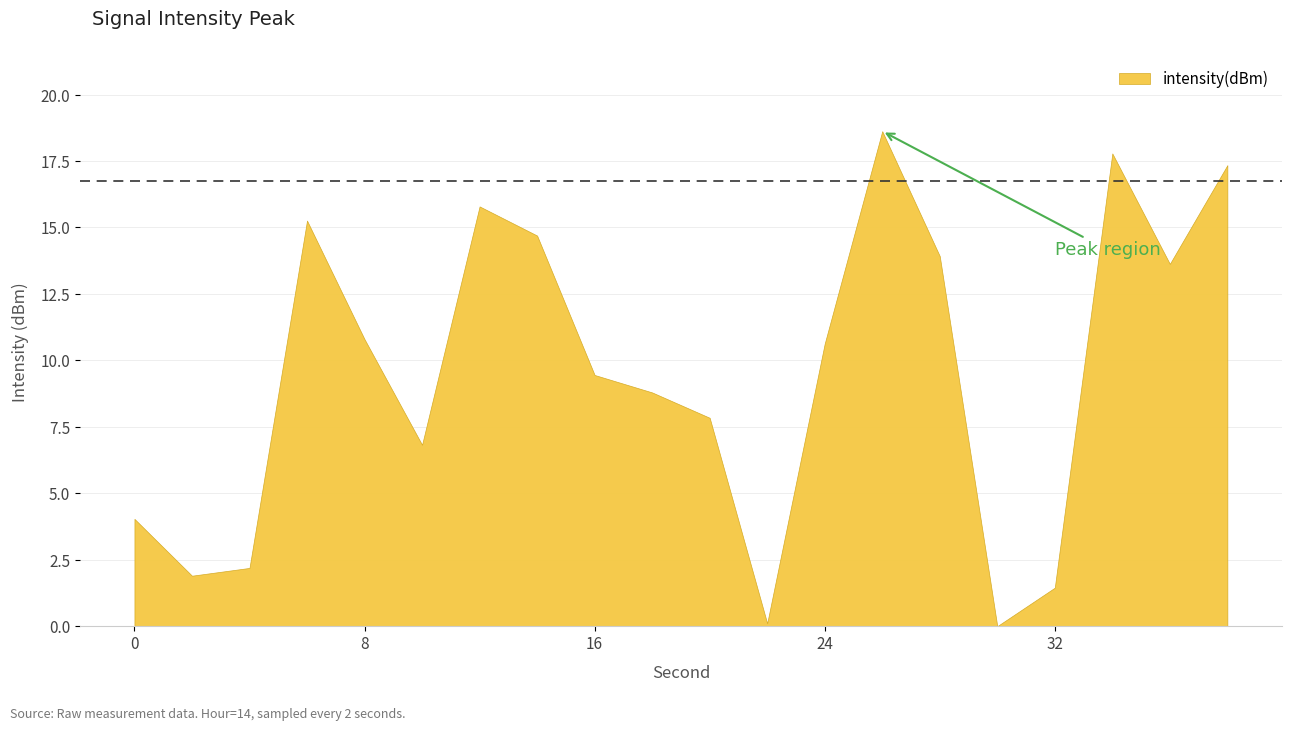

True or false: the data has more than 0 interior local peaks.

True